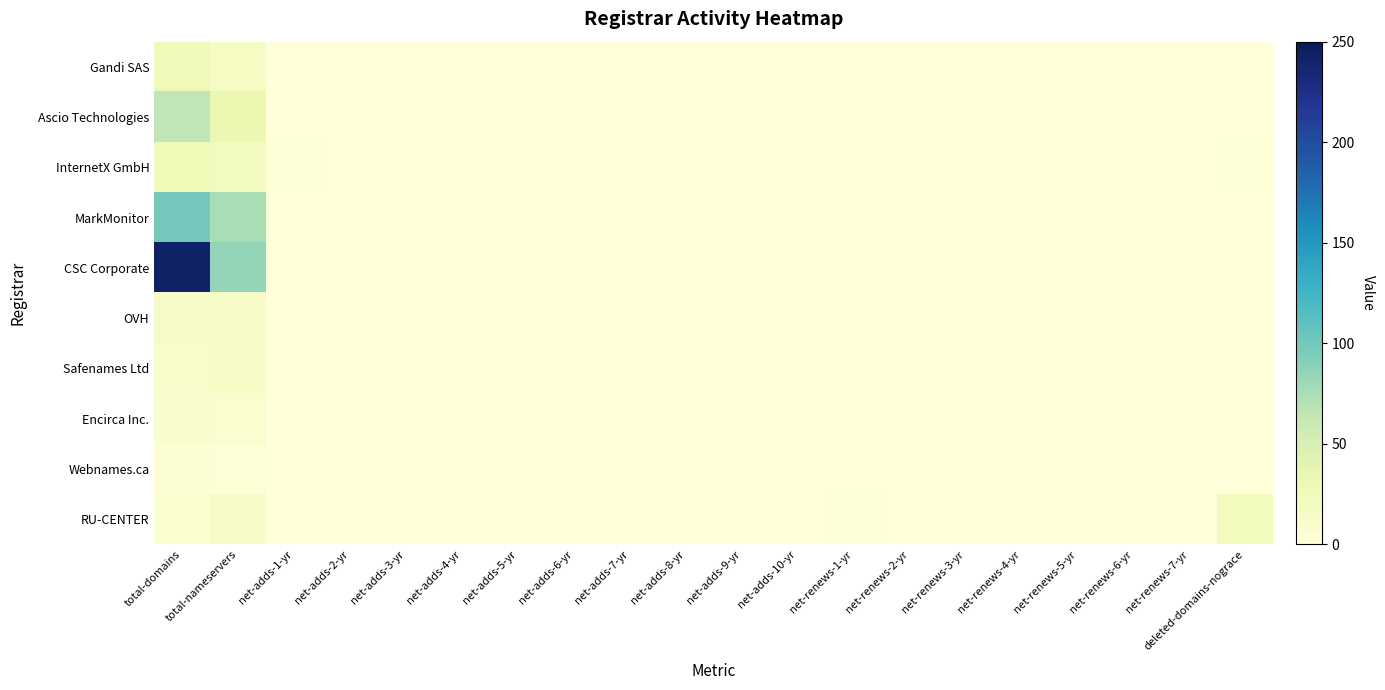

At total-domains, list the series in order from largest to smallest.

CSC Corporate, MarkMonitor, Ascio Technologies, InternetX GmbH, Gandi SAS, OVH, Safenames Ltd, Encirca Inc., RU-CENTER, Webnames.ca